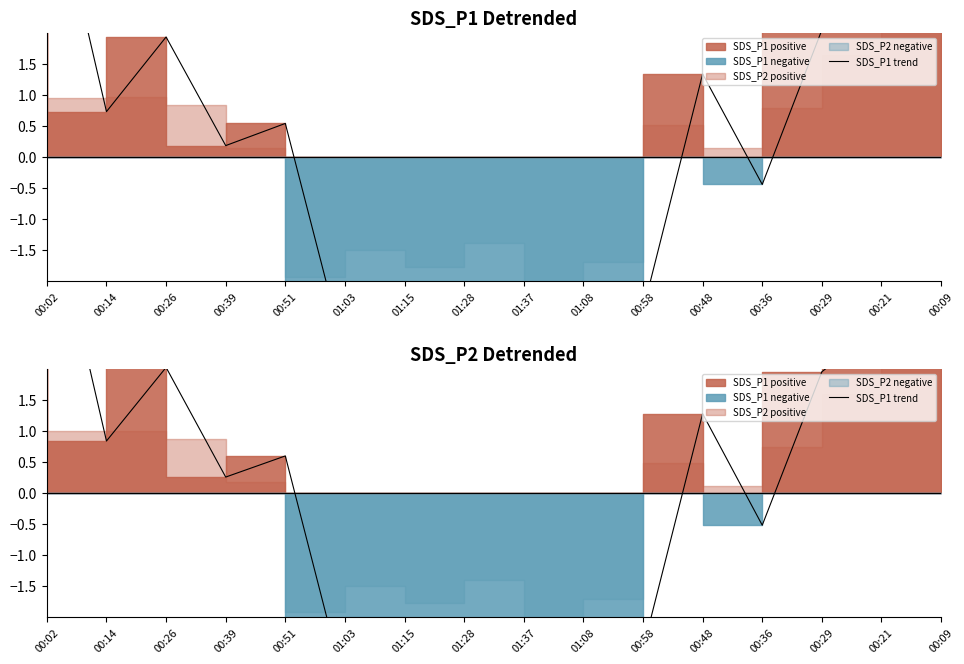

True or false: the data shows 3.0 at 00:09.

True